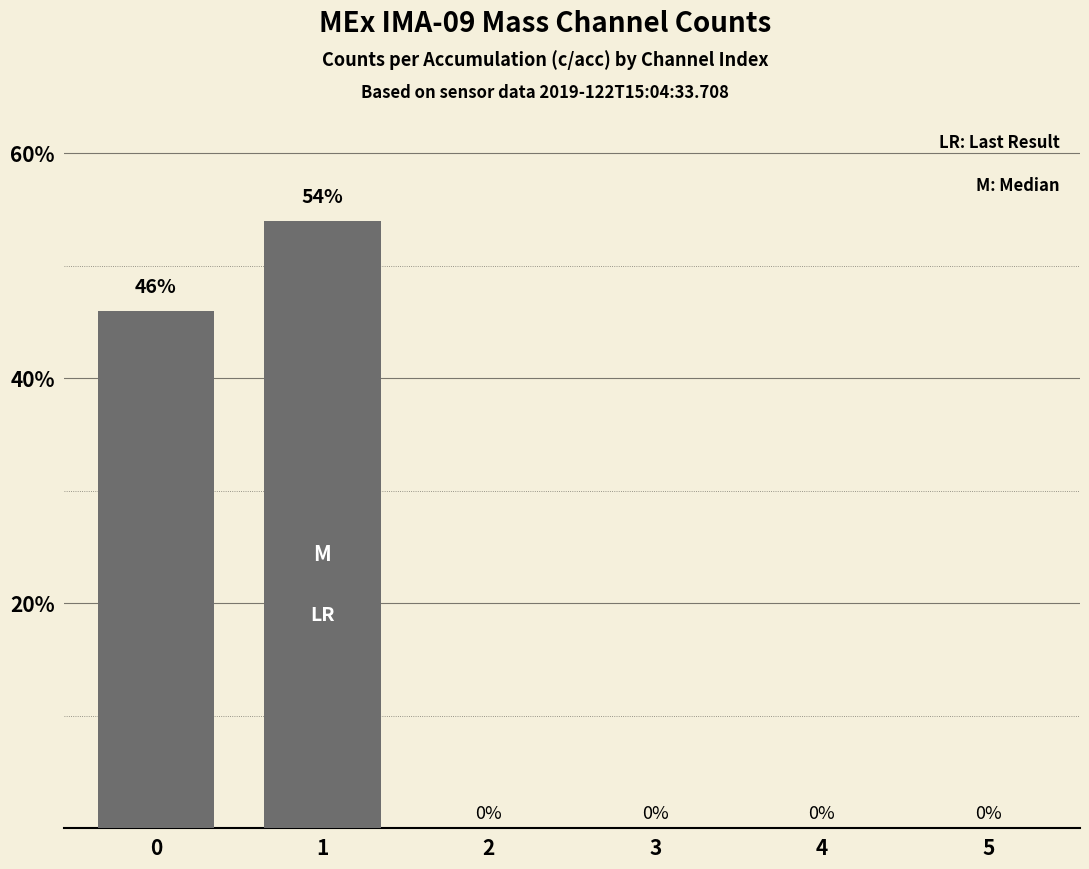

Rank the categories by value from highest to lowest.

1, 0, 2, 3, 4, 5